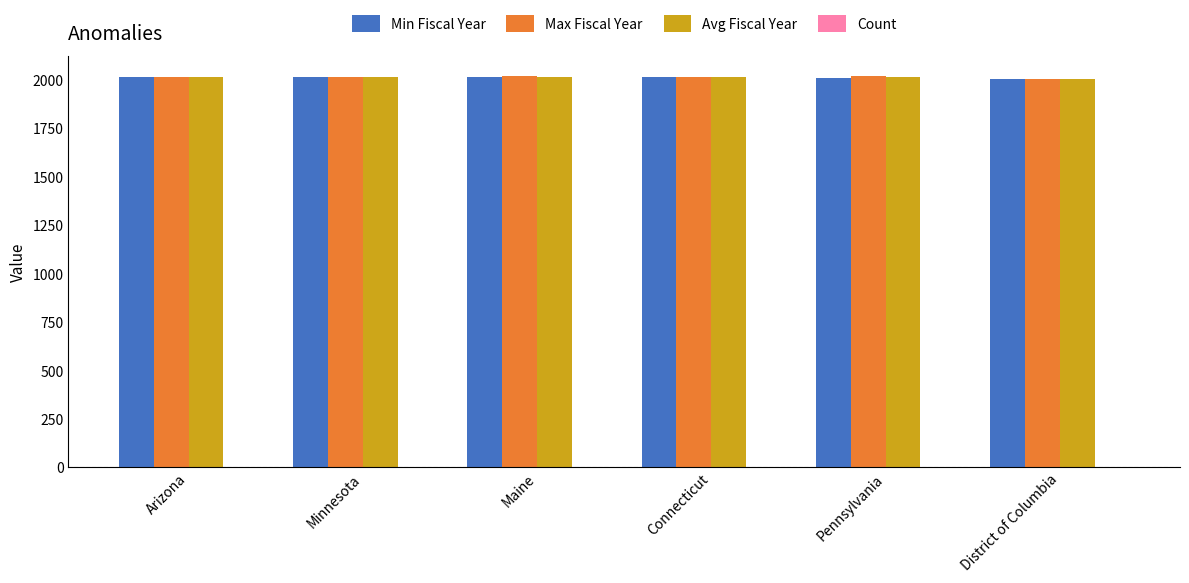

What is the greatest value displayed?

2023.0